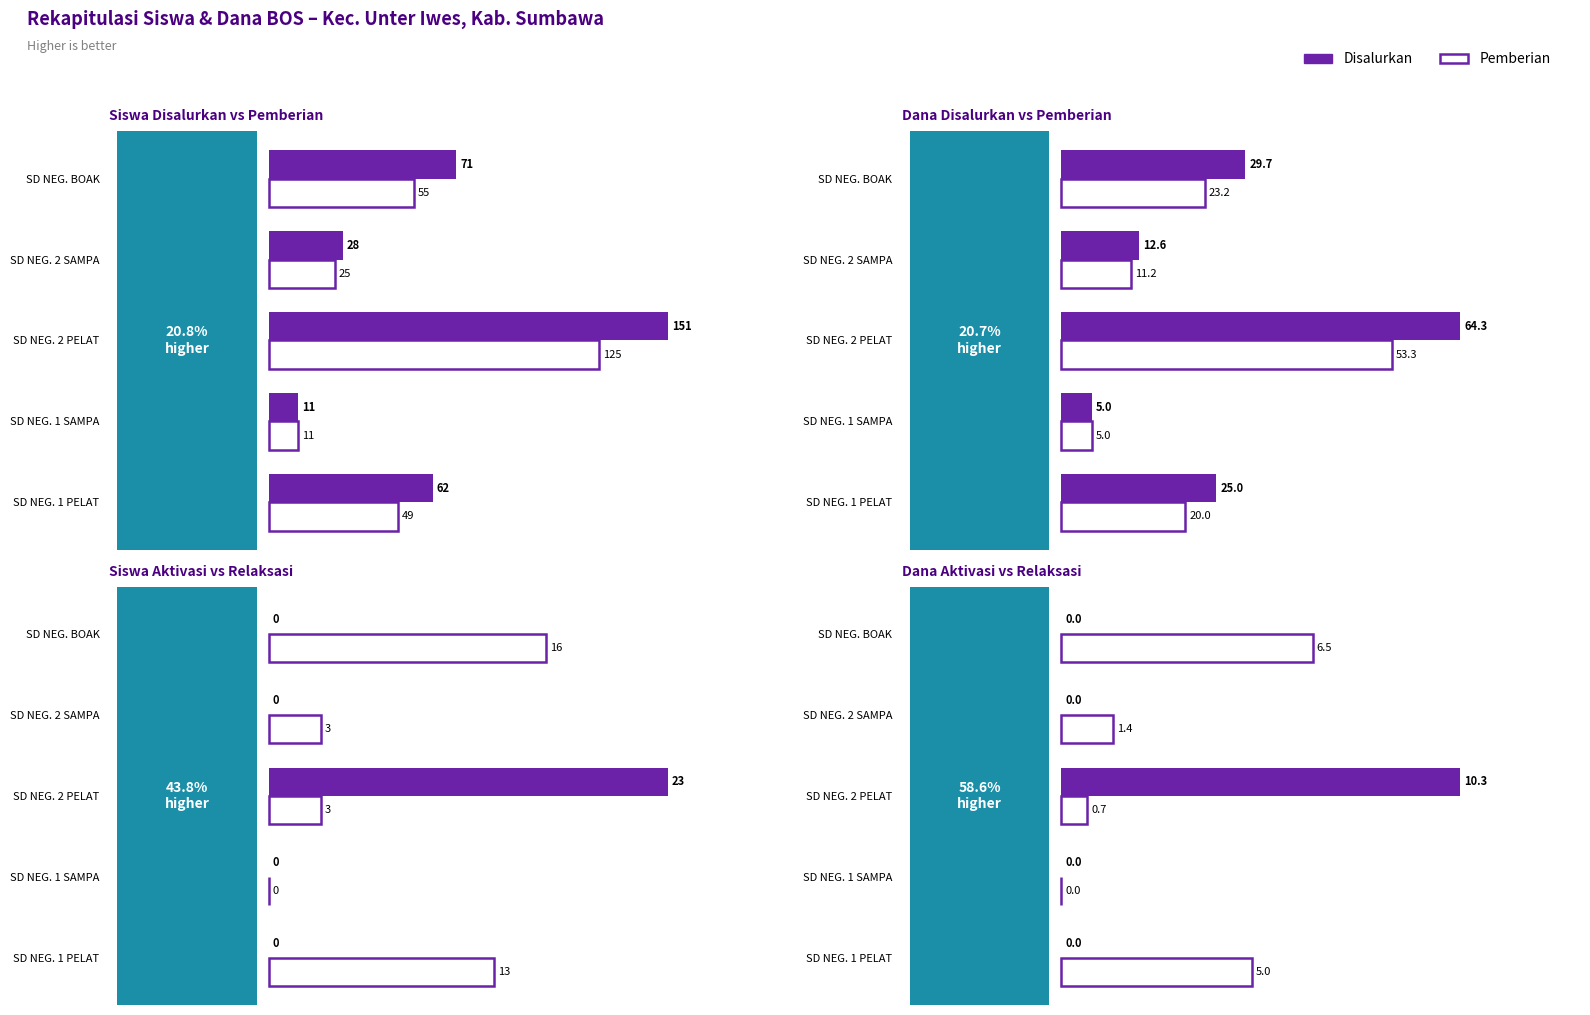

What are all the series names shown in the legend?

Disalurkan, Pemberian